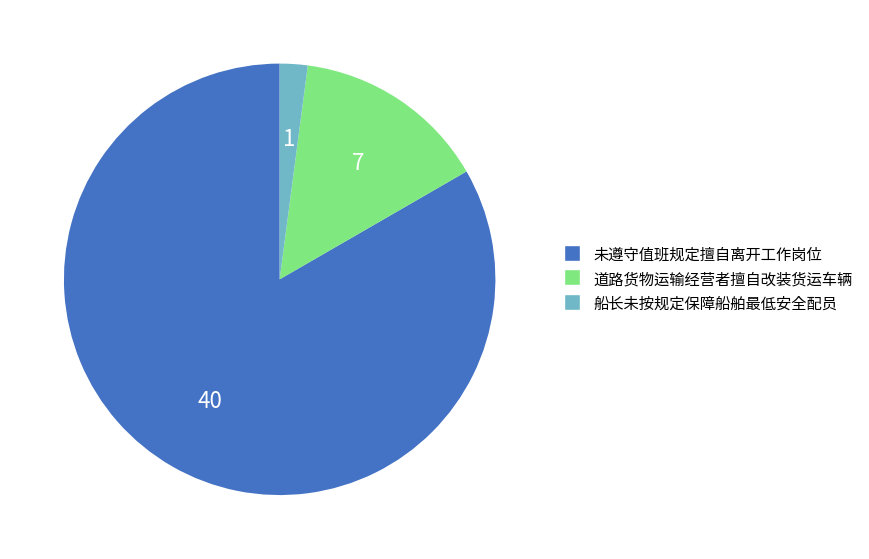

Is there a majority slice in this chart?

Yes